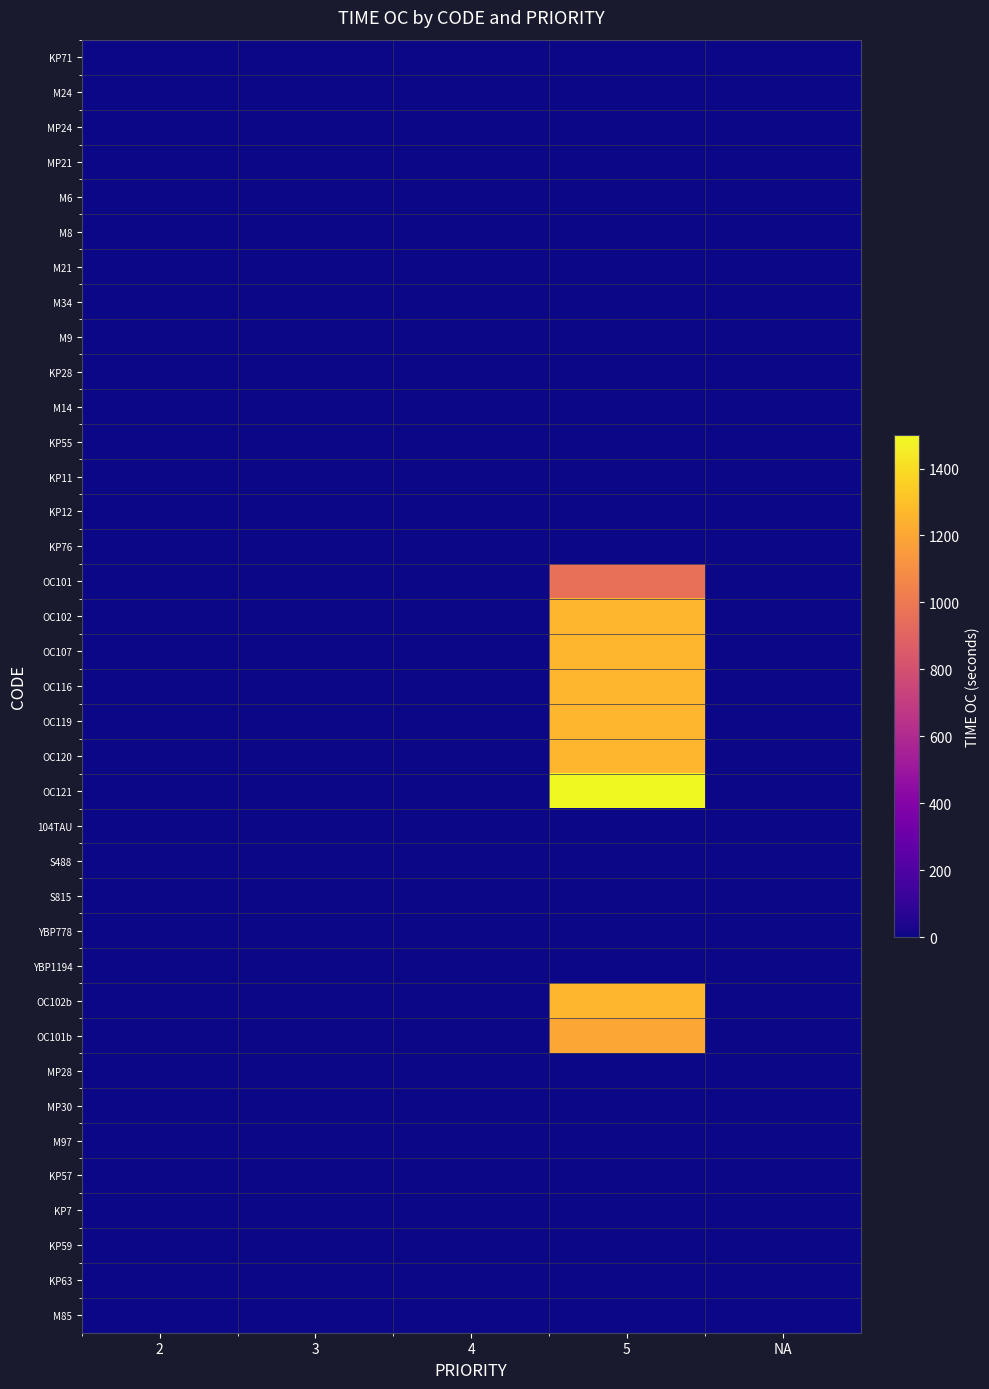

Reading left to right, list all the values displayed in this chart.

KP71: 2=0	3=0	4=0	5=0	NA=0
M24: 2=0	3=0	4=0	5=0	NA=0
MP24: 2=0	3=0	4=0	5=0	NA=0
MP21: 2=0	3=0	4=0	5=0	NA=0
M6: 2=0	3=0	4=0	5=0	NA=0
M8: 2=0	3=0	4=0	5=0	NA=0
M21: 2=0	3=0	4=0	5=0	NA=0
M34: 2=0	3=0	4=0	5=0	NA=0
M9: 2=0	3=0	4=0	5=0	NA=0
KP28: 2=0	3=0	4=0	5=0	NA=0
M14: 2=0	3=0	4=0	5=0	NA=0
KP55: 2=0	3=0	4=0	5=0	NA=0
KP11: 2=0	3=0	4=0	5=0	NA=0
KP12: 2=0	3=0	4=0	5=0	NA=0
KP76: 2=0	3=0	4=0	5=0	NA=0
OC101: 2=0	3=0	4=0	5=960	NA=0
OC102: 2=0	3=0	4=0	5=1260	NA=0
OC107: 2=0	3=0	4=0	5=1260	NA=0
OC116: 2=0	3=0	4=0	5=1260	NA=0
OC119: 2=0	3=0	4=0	5=1260	NA=0
OC120: 2=0	3=0	4=0	5=1260	NA=0
OC121: 2=0	3=0	4=0	5=1500	NA=0
104TAU: 2=0	3=0	4=0	5=0	NA=0
S488: 2=0	3=0	4=0	5=0	NA=0
S815: 2=0	3=0	4=0	5=0	NA=0
YBP778: 2=0	3=0	4=0	5=0	NA=0
YBP1194: 2=0	3=0	4=0	5=0	NA=0
OC102b: 2=0	3=0	4=0	5=1260	NA=0
OC101b: 2=0	3=0	4=0	5=1200	NA=0
MP28: 2=0	3=0	4=0	5=0	NA=0
MP30: 2=0	3=0	4=0	5=0	NA=0
M97: 2=0	3=0	4=0	5=0	NA=0
KP57: 2=0	3=0	4=0	5=0	NA=0
KP7: 2=0	3=0	4=0	5=0	NA=0
KP59: 2=0	3=0	4=0	5=0	NA=0
KP63: 2=0	3=0	4=0	5=0	NA=0
M85: 2=0	3=0	4=0	5=0	NA=0